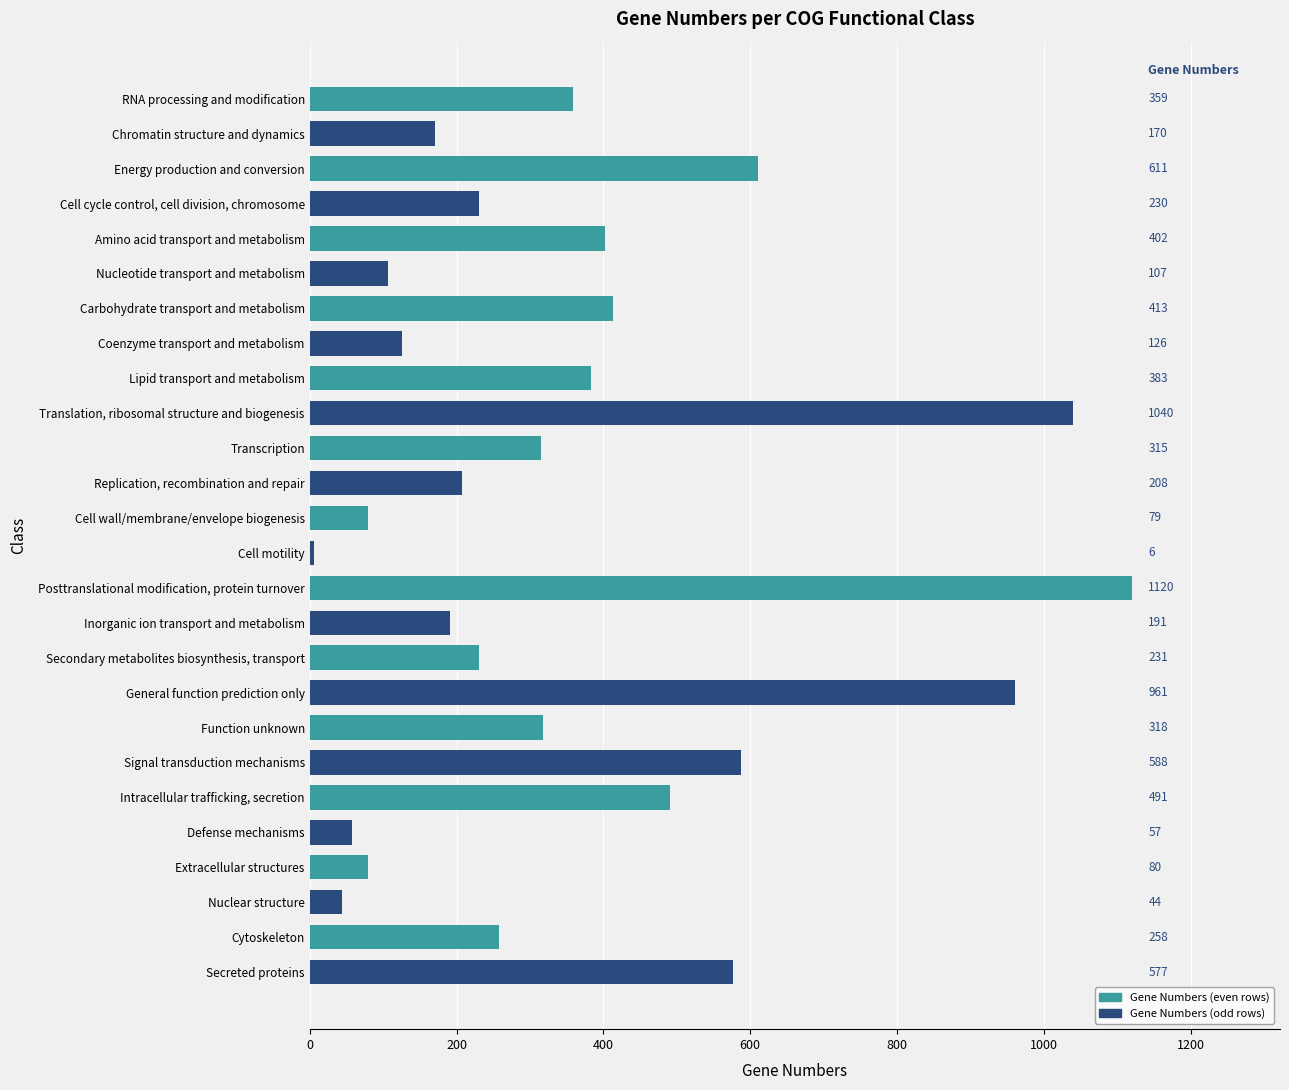

At which category does the chart reach its minimum across all series?

Cell motility